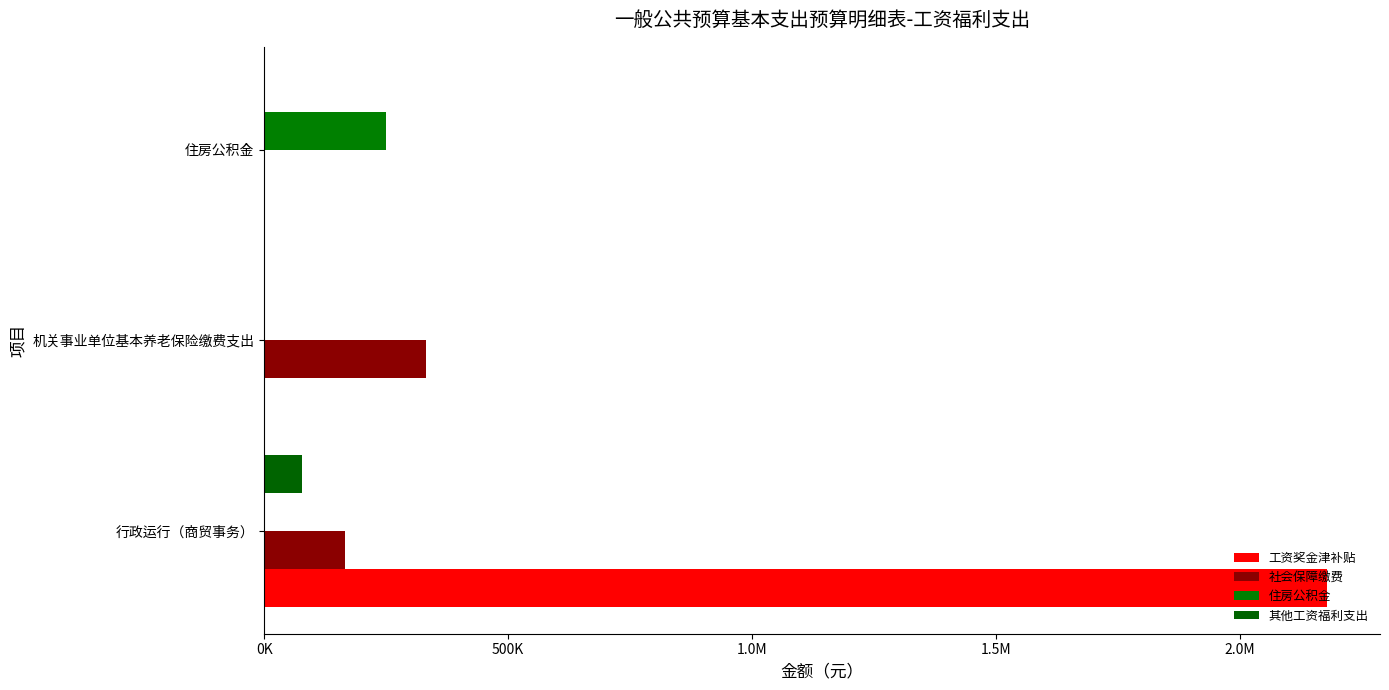

Which series has the widest spread of values?

工资奖金津补贴